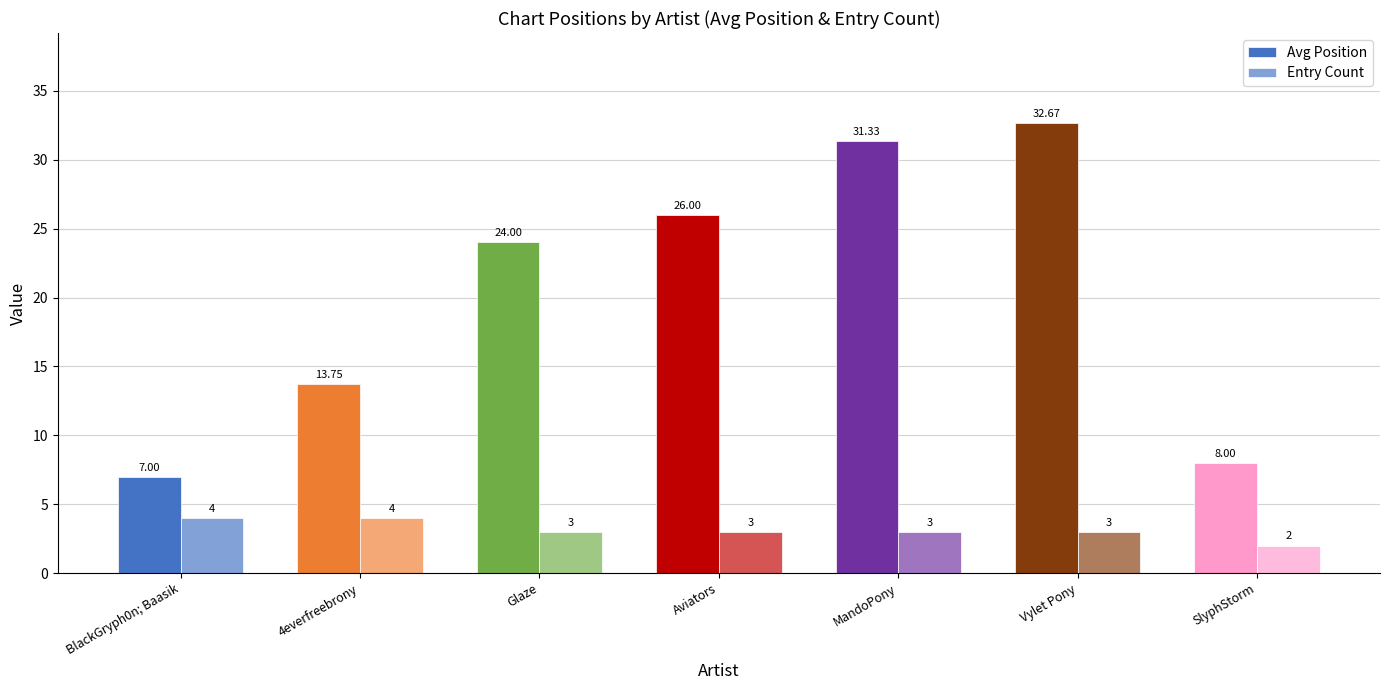

At which label is Avg Position closest to 19?

Glaze